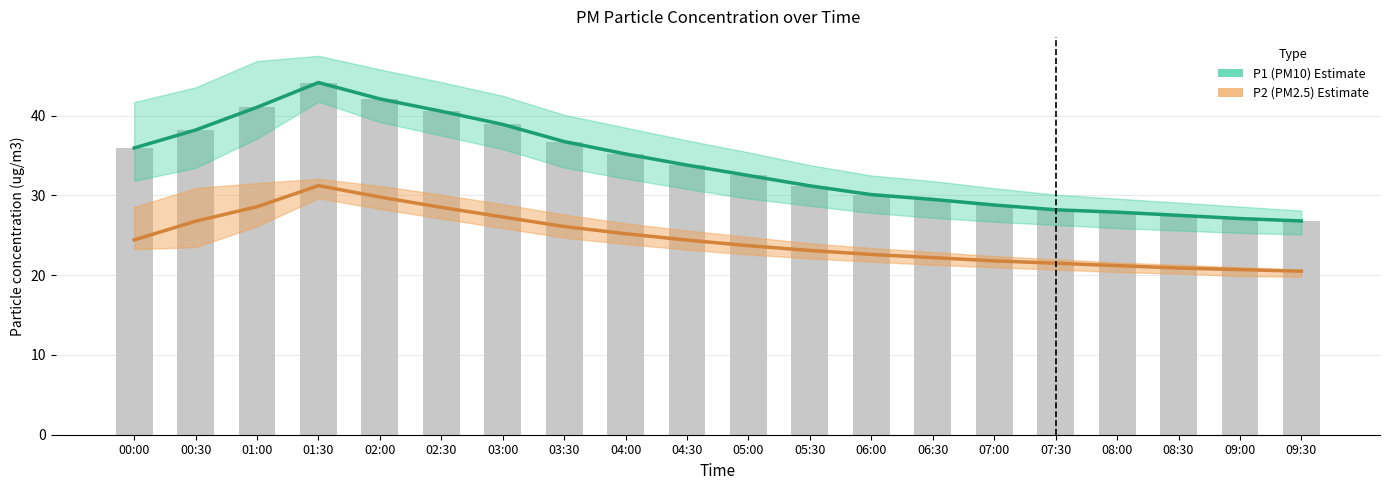

What is the label of the 16th bar from the right?

02:00